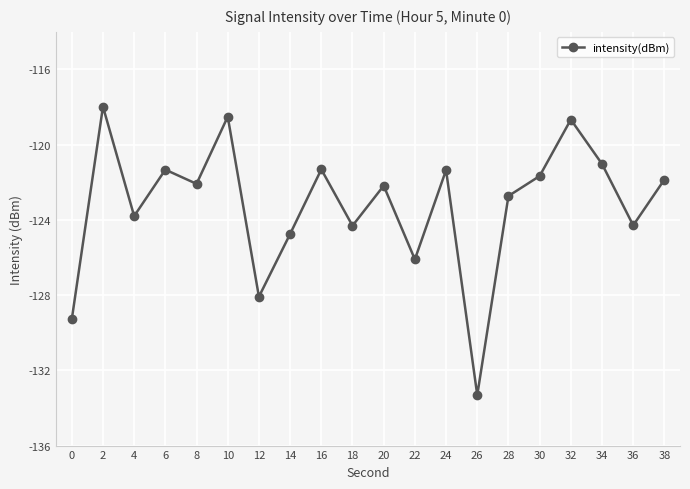

What is the value of the 2nd point from the left?

-118.0